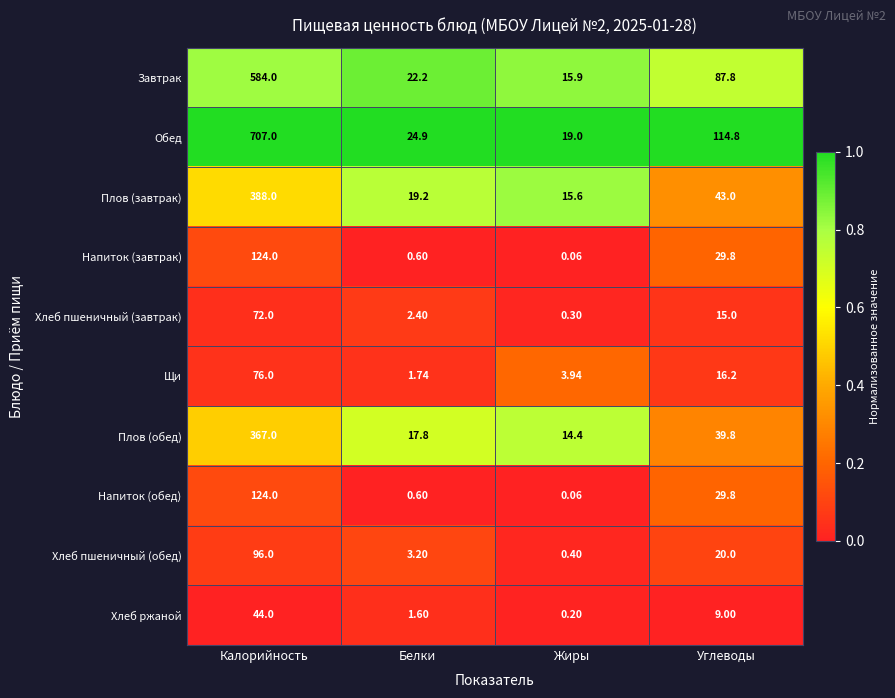

Which series has the largest range (max minus min)?

Обед